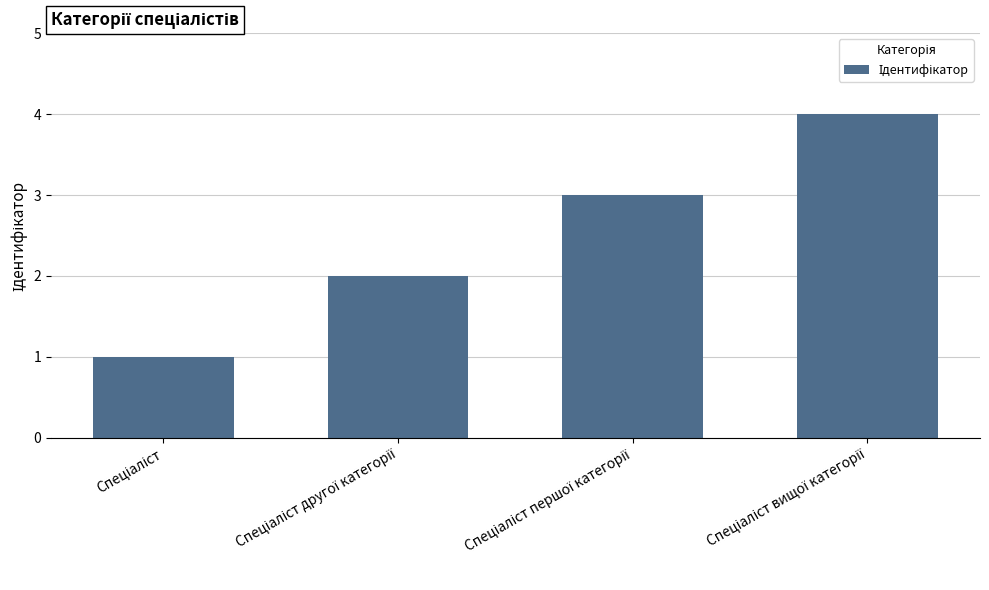

What is the greatest value displayed?

4